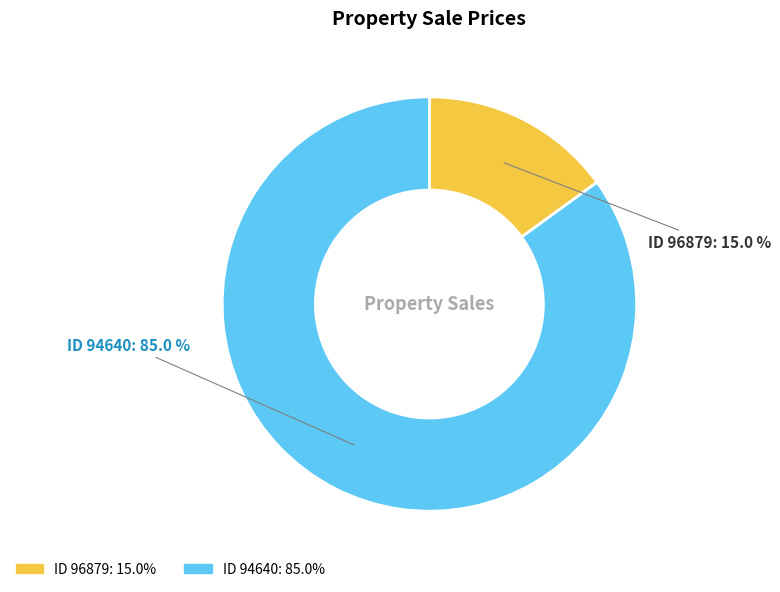

Is there any slice that represents more than half of the pie?

Yes